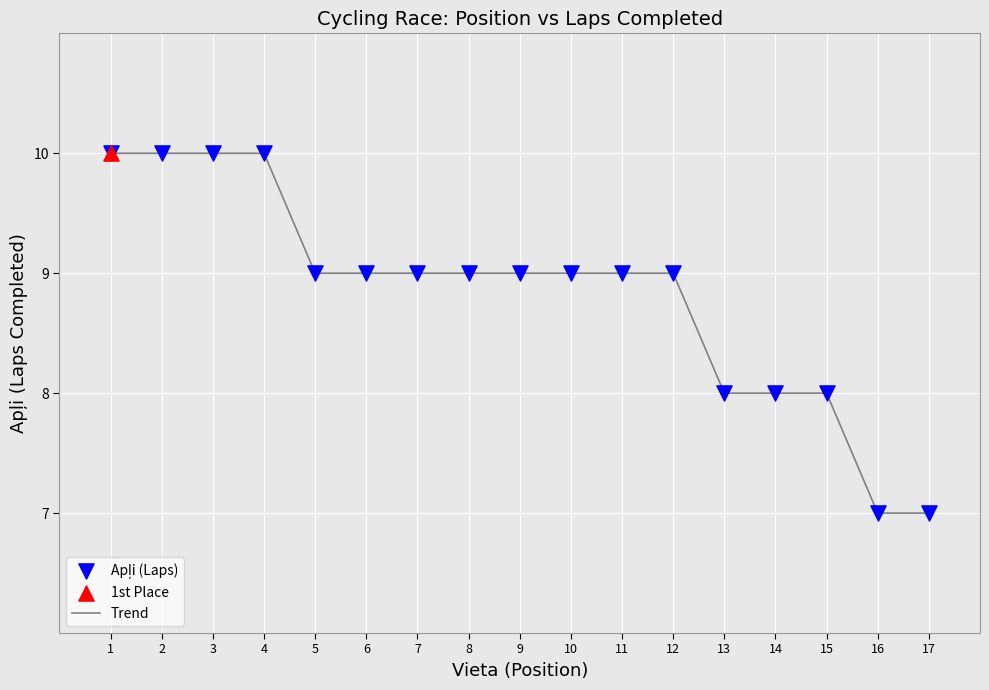

What is the greatest value displayed?

10